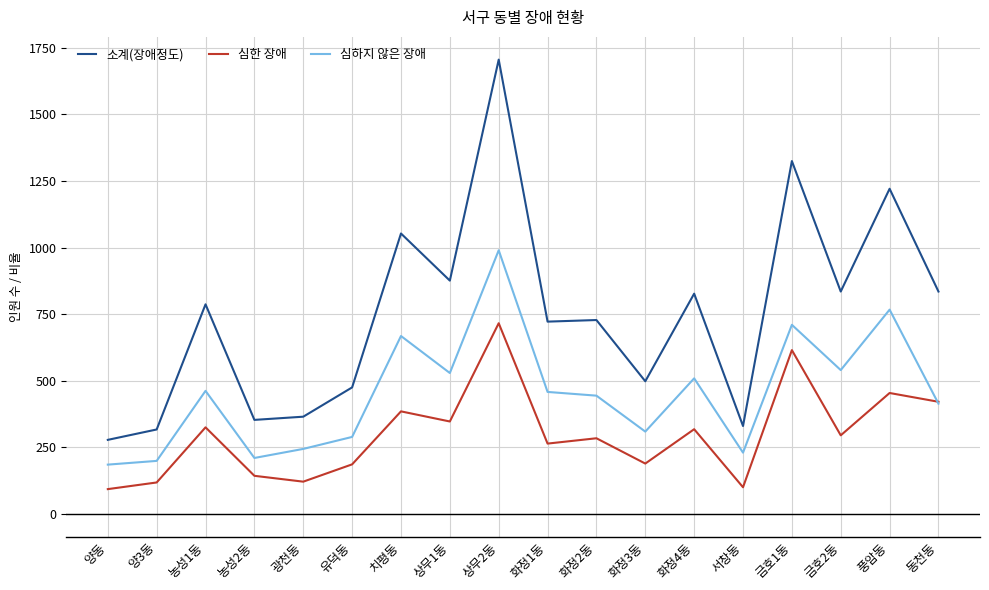

What is the difference between the highest and lowest values at 화정4동?

509